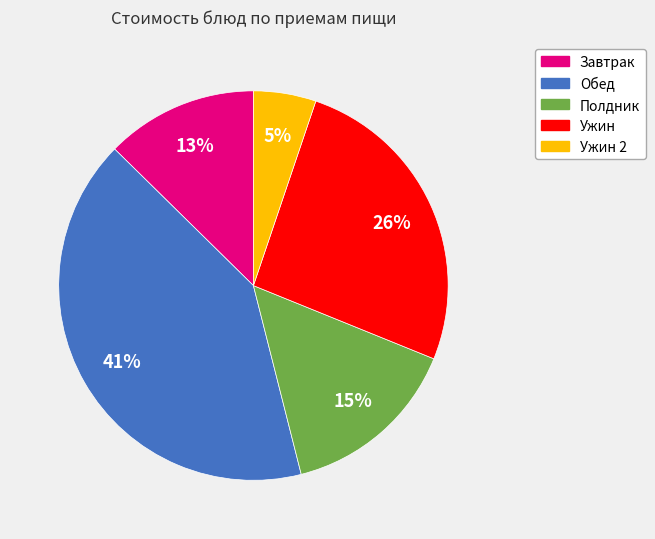

Does any single category account for the majority?

No